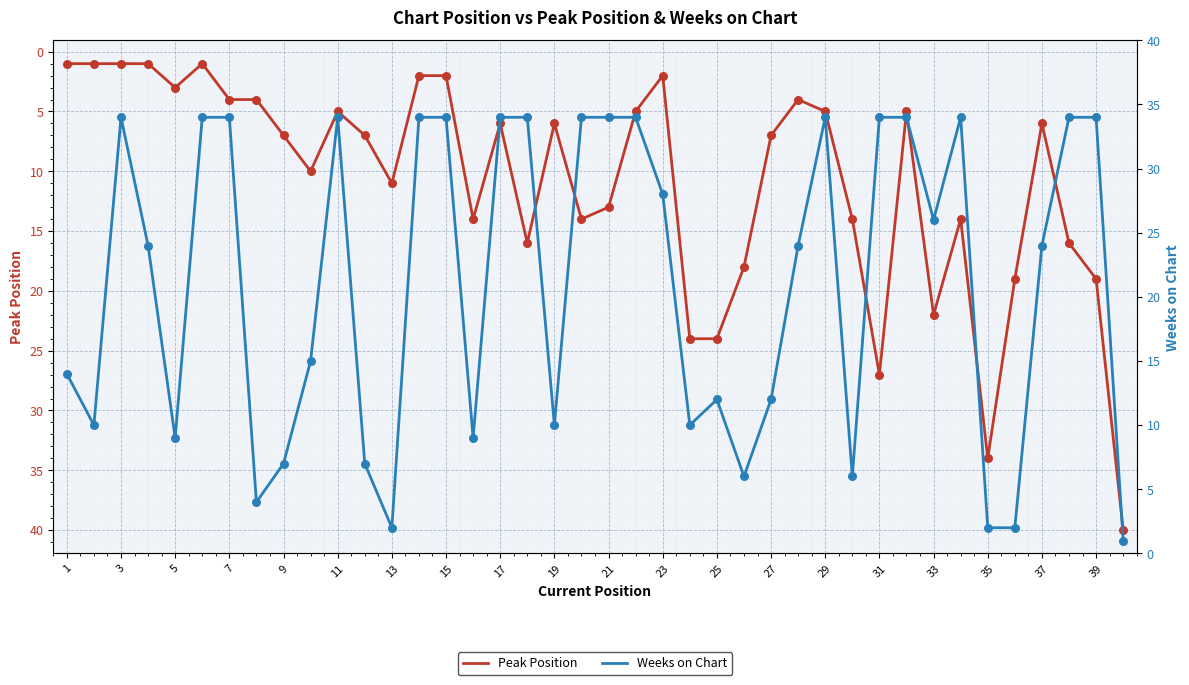

Is it true that Peak Position equals 8 at 11?

False